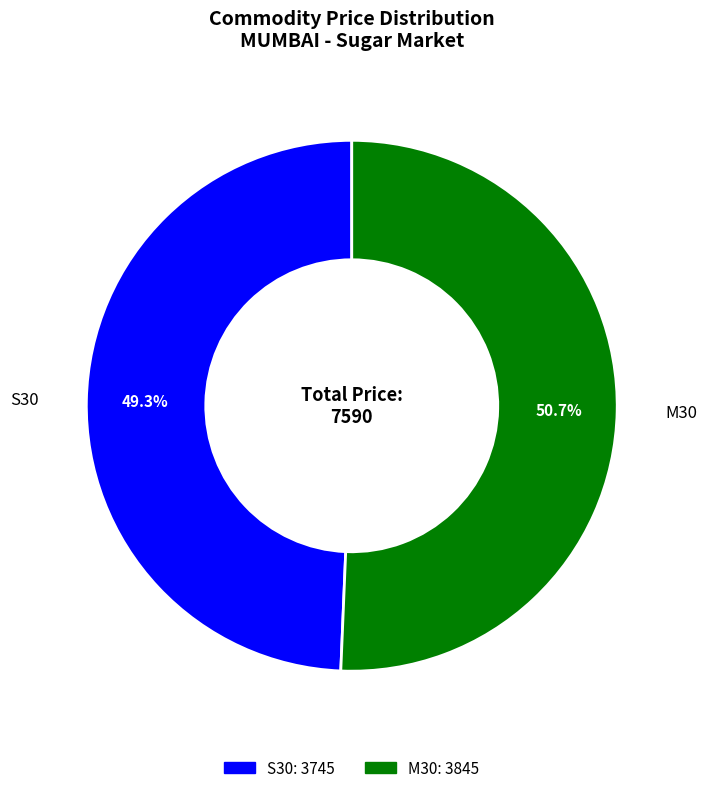

Between S30 and M30, which is larger?

M30